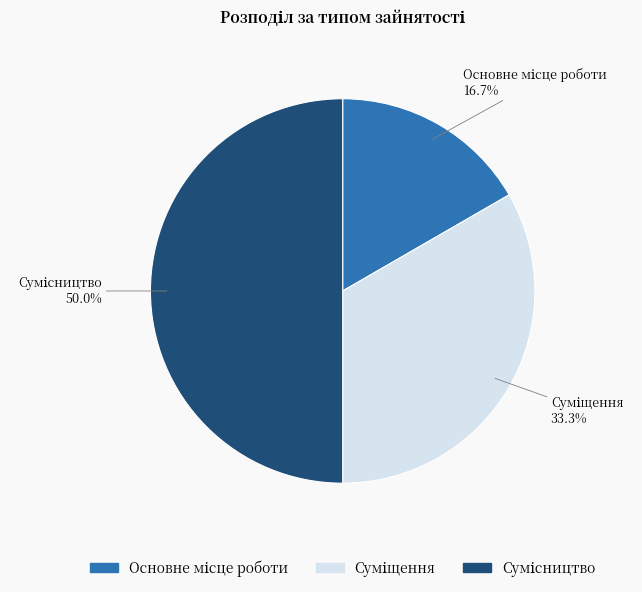

True or false: Суміщення accounts for 33% of the total.

True